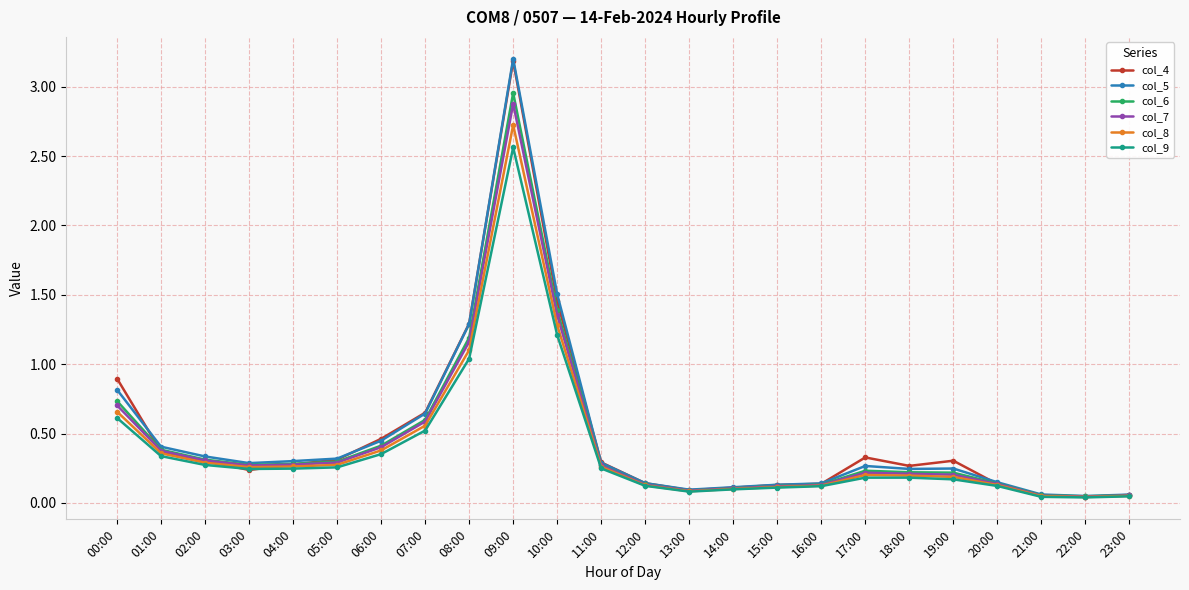

At which category is the sum across all series the highest?

09:00